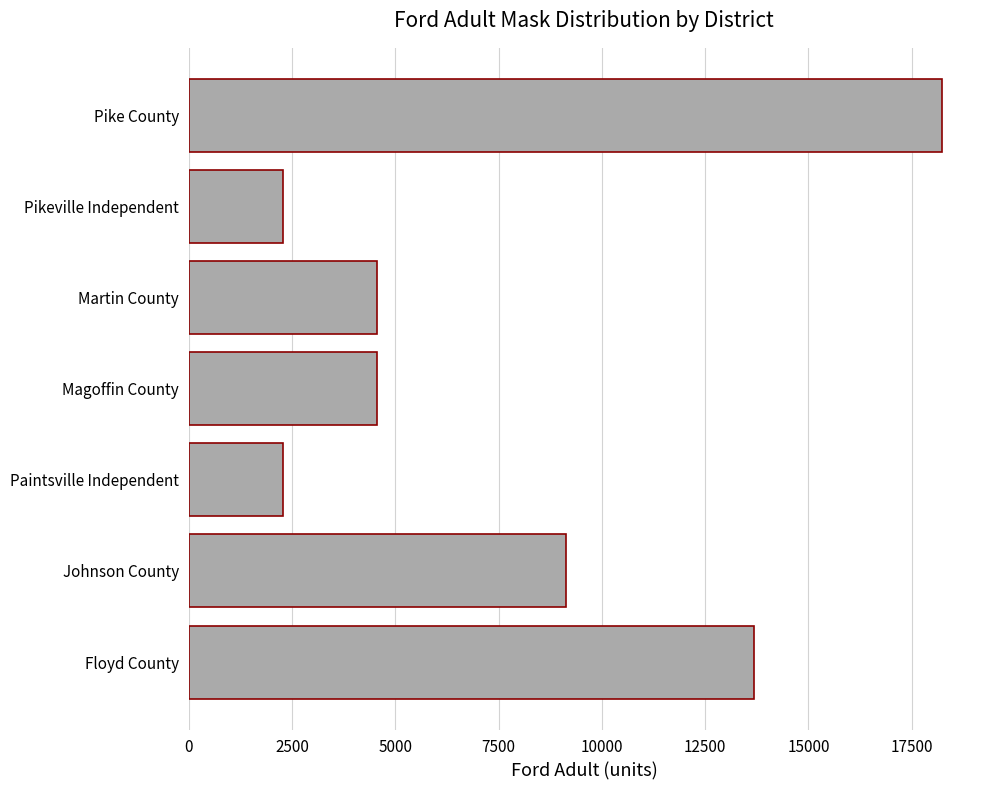

Are the bars grouped side by side (vs. stacked)?

No